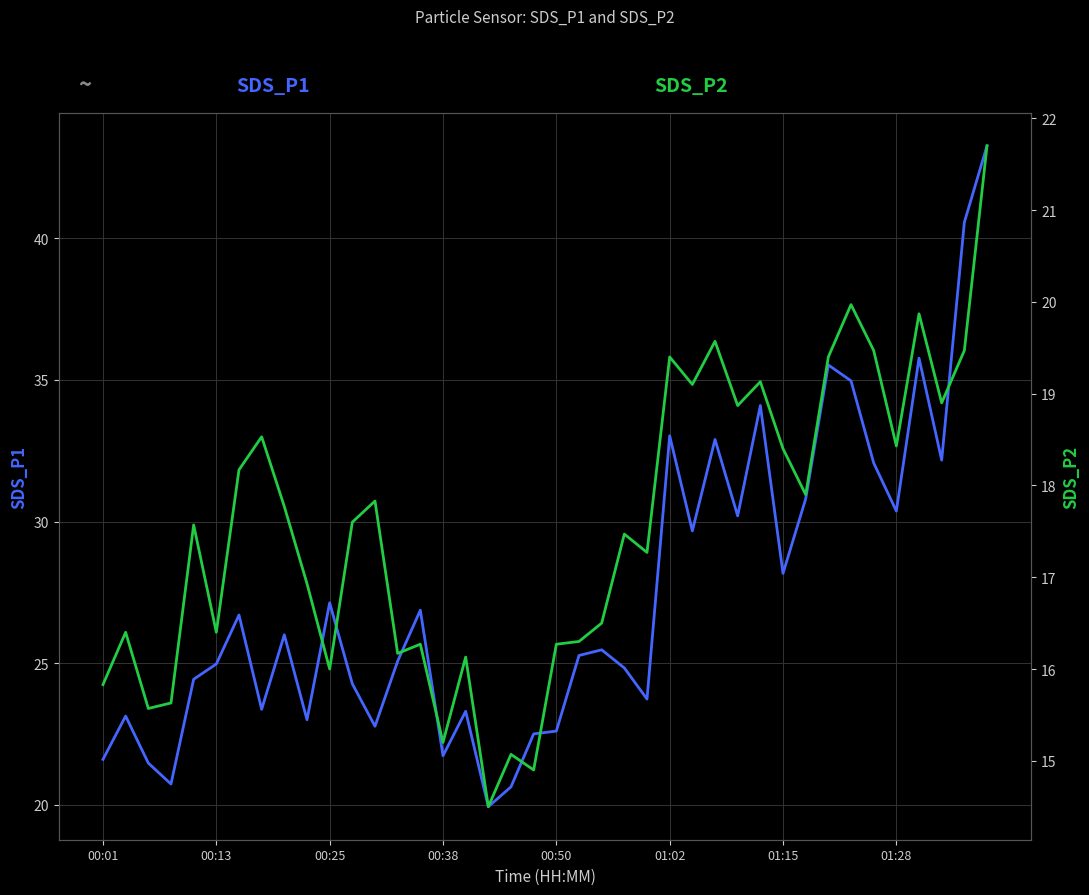

The SDS_P2 series shows 21.7 at 39. True or false?

True